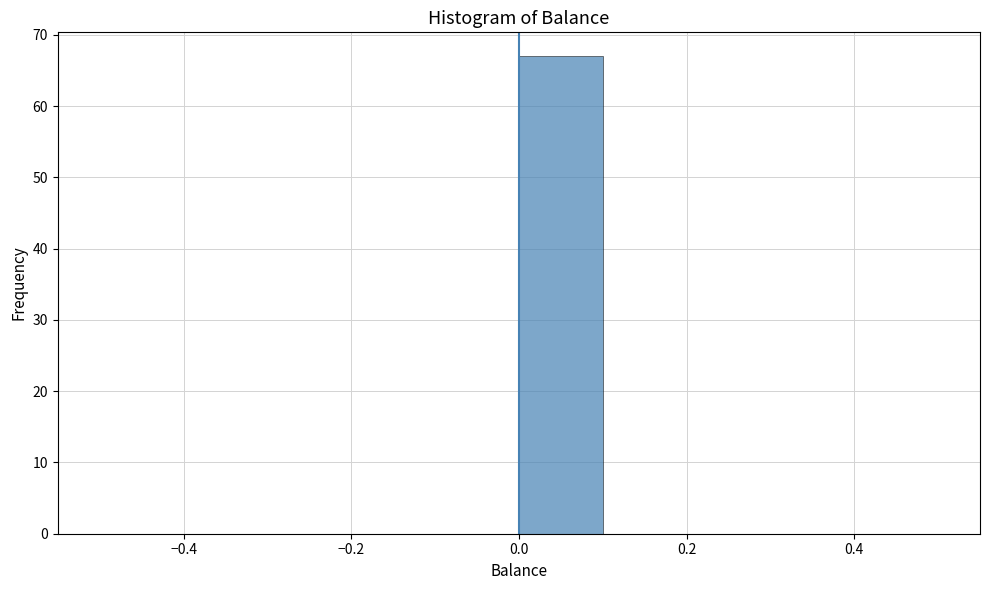

Over which range of the x-axis is the bar tallest?

0.0 to 0.1